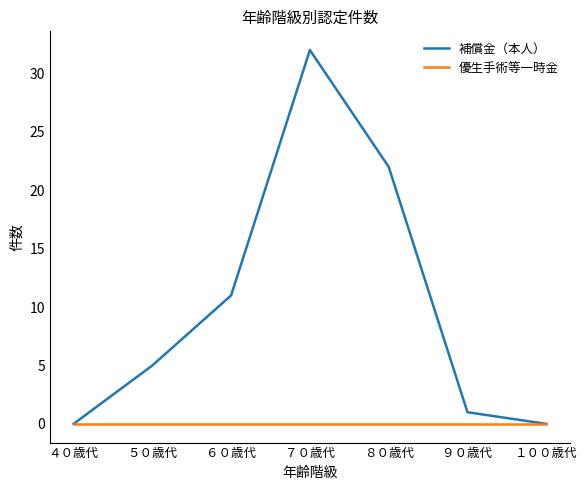

At which category is the sum across all series the highest?

７０歳代